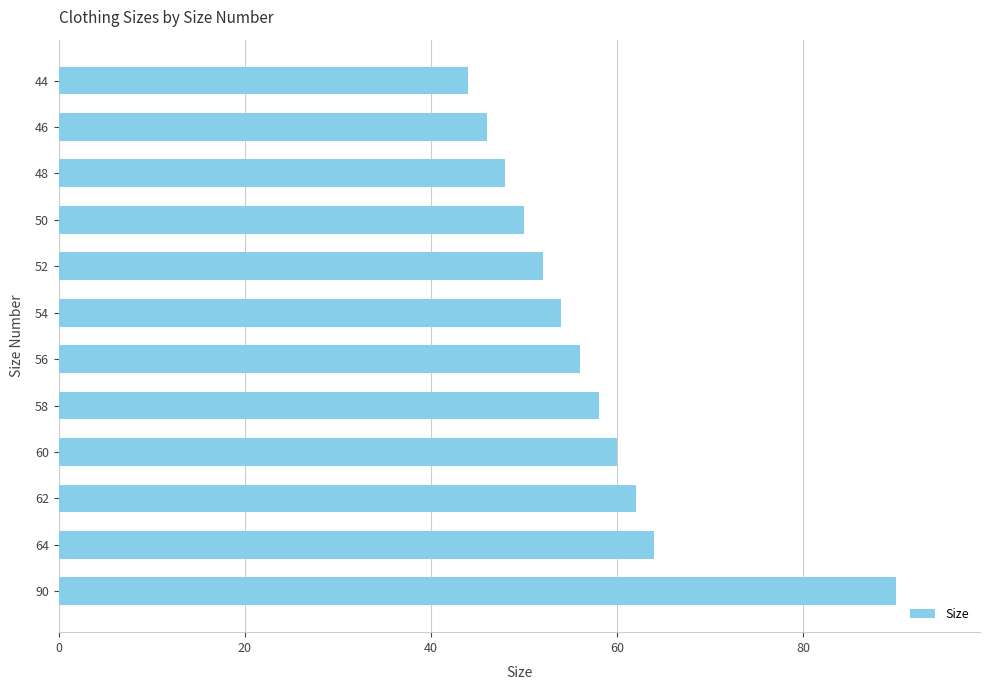

What is the change in value from 54 to 64?

+10